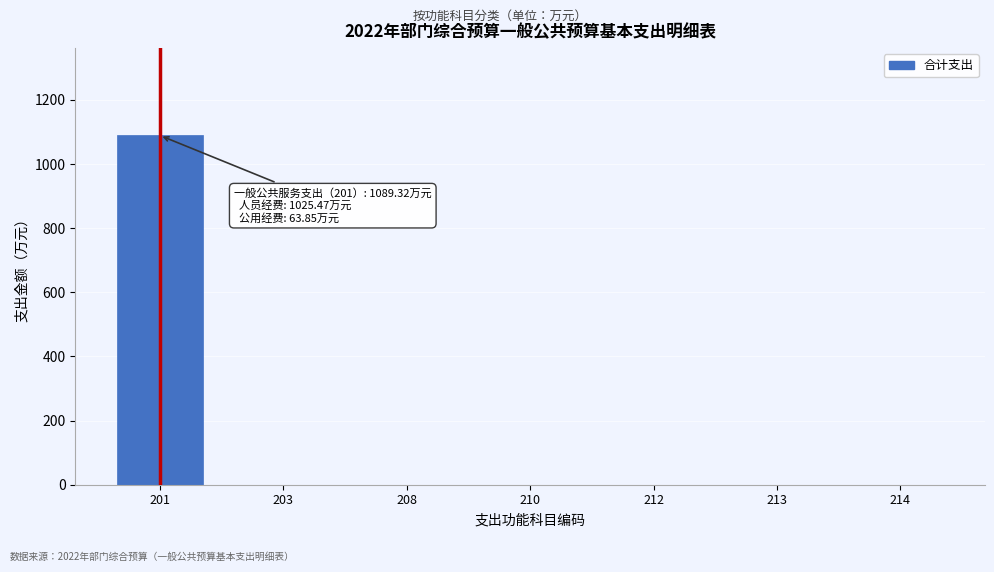

Reading left to right, what are all the values shown in this chart?

201=1089.3	203=0.0	208=0.0	210=0.0	212=0.0	213=0.0	214=0.0